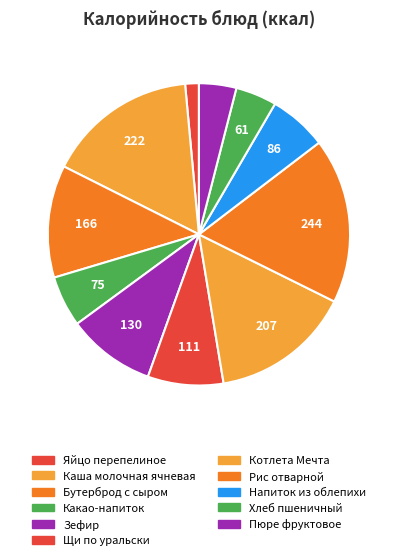

Count the number of slices in the pie.

11